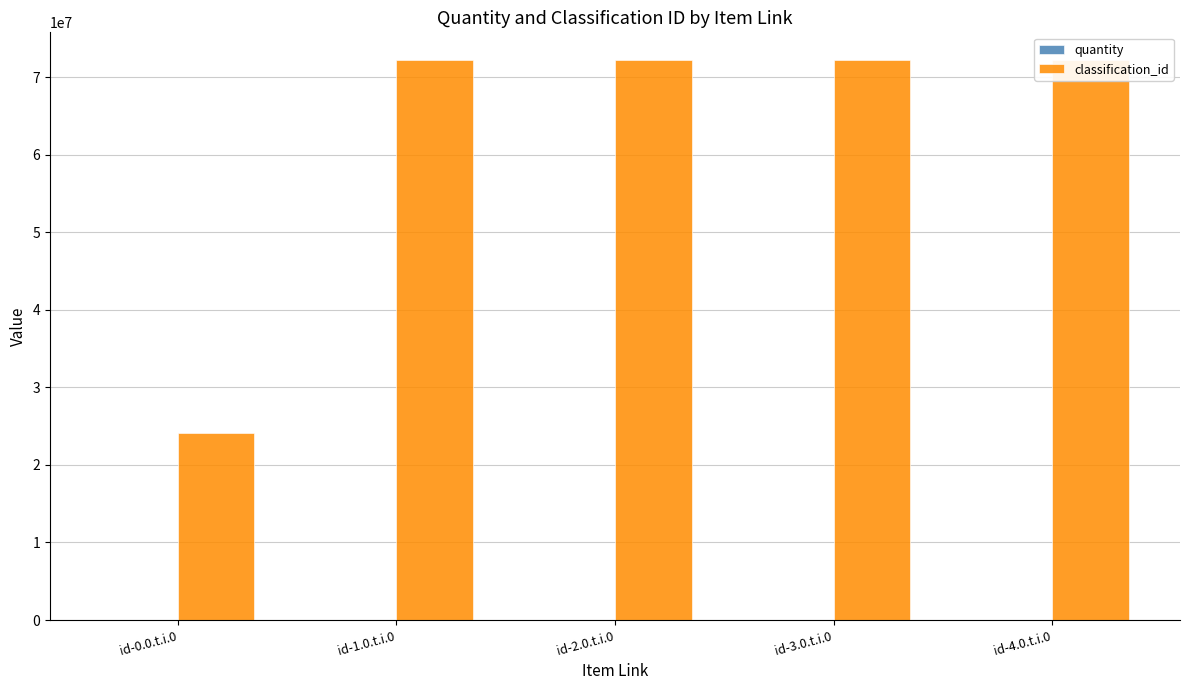

Reading right to left, transcribe all the data shown in this chart.

quantity: id-4.0.t.i.0=0	id-3.0.t.i.0=0	id-2.0.t.i.0=0	id-1.0.t.i.0=0	id-0.0.t.i.0=1
classification_id: id-4.0.t.i.0=72154013	id-3.0.t.i.0=72154013	id-2.0.t.i.0=72154013	id-1.0.t.i.0=72154013	id-0.0.t.i.0=24111810